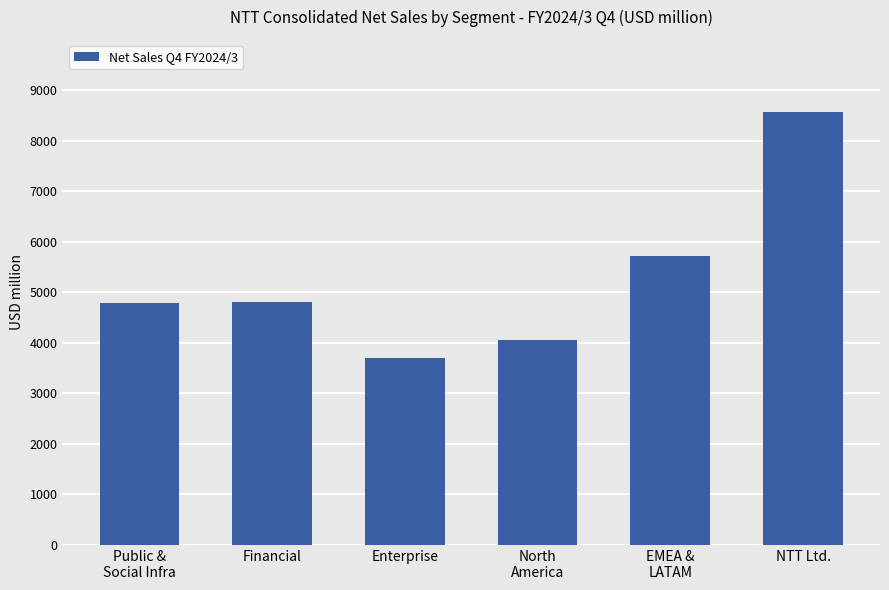

Does the chart contain any negative values?

No